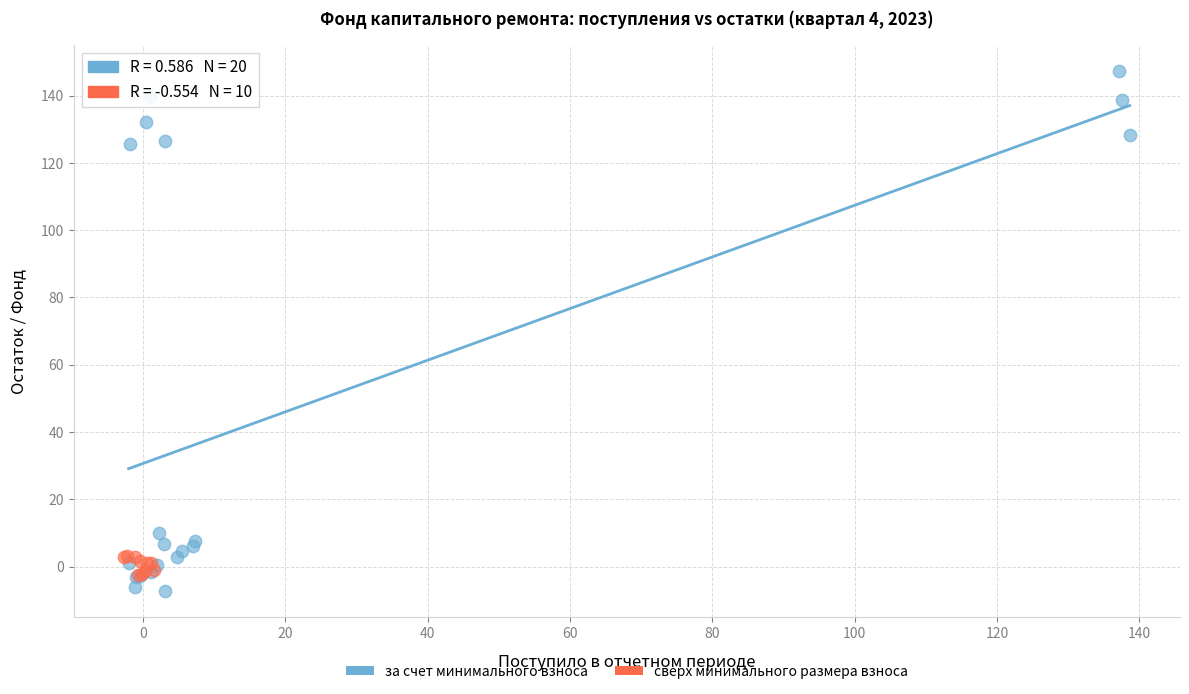

Which series reaches the maximum Y coordinate?

за счет минимального взноса